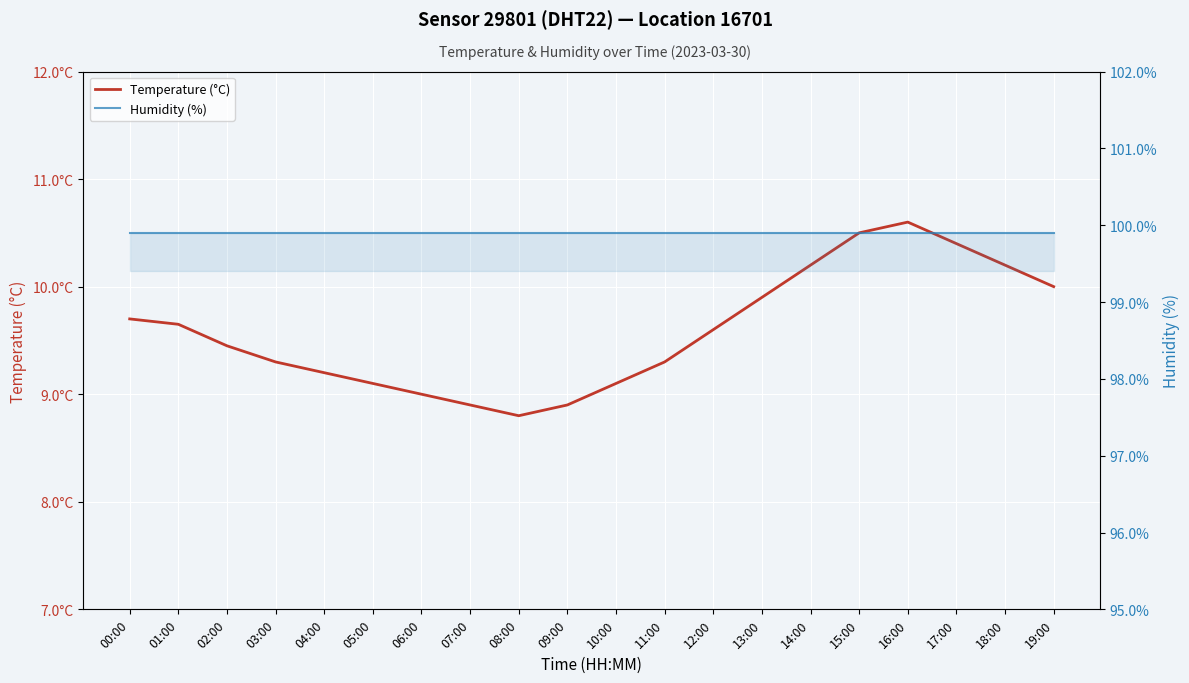

How many lines are shown in the chart?

2